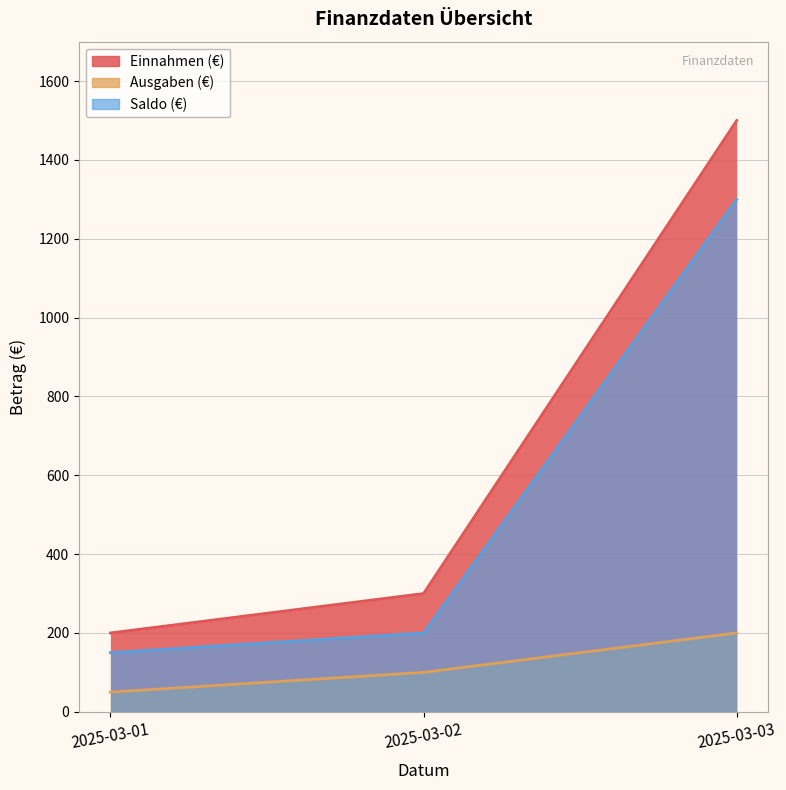

How many data points in Saldo (€) are above 200?

1